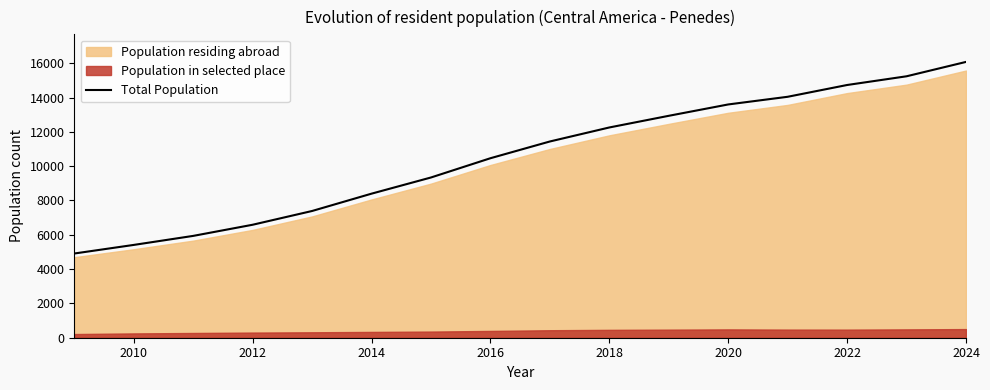

The Total Population series shows 2177 at 2016. True or false?

False